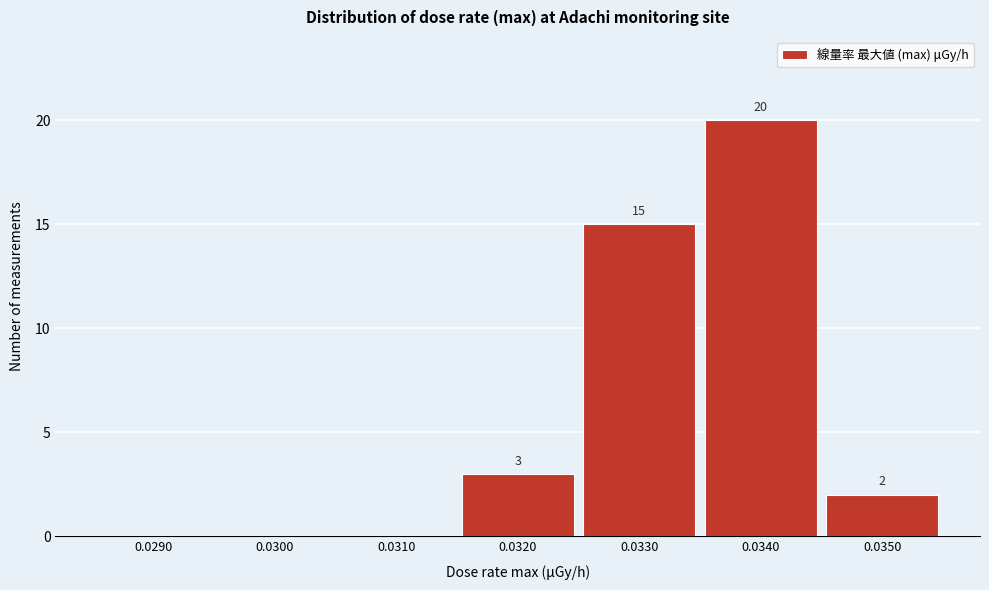

Reading right to left, list all the values displayed in this chart.

0.0350=2	0.0340=20	0.0330=15	0.0320=3	0.0310=0	0.0300=0	0.0290=0